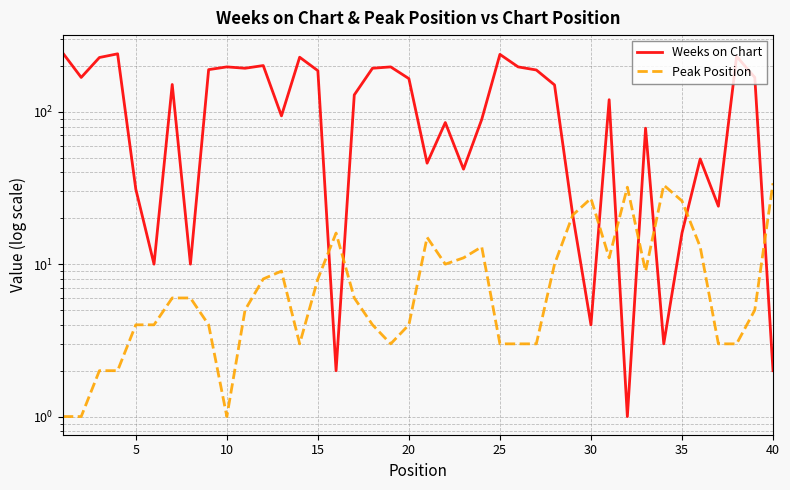

How many distinct data groups are displayed?

2